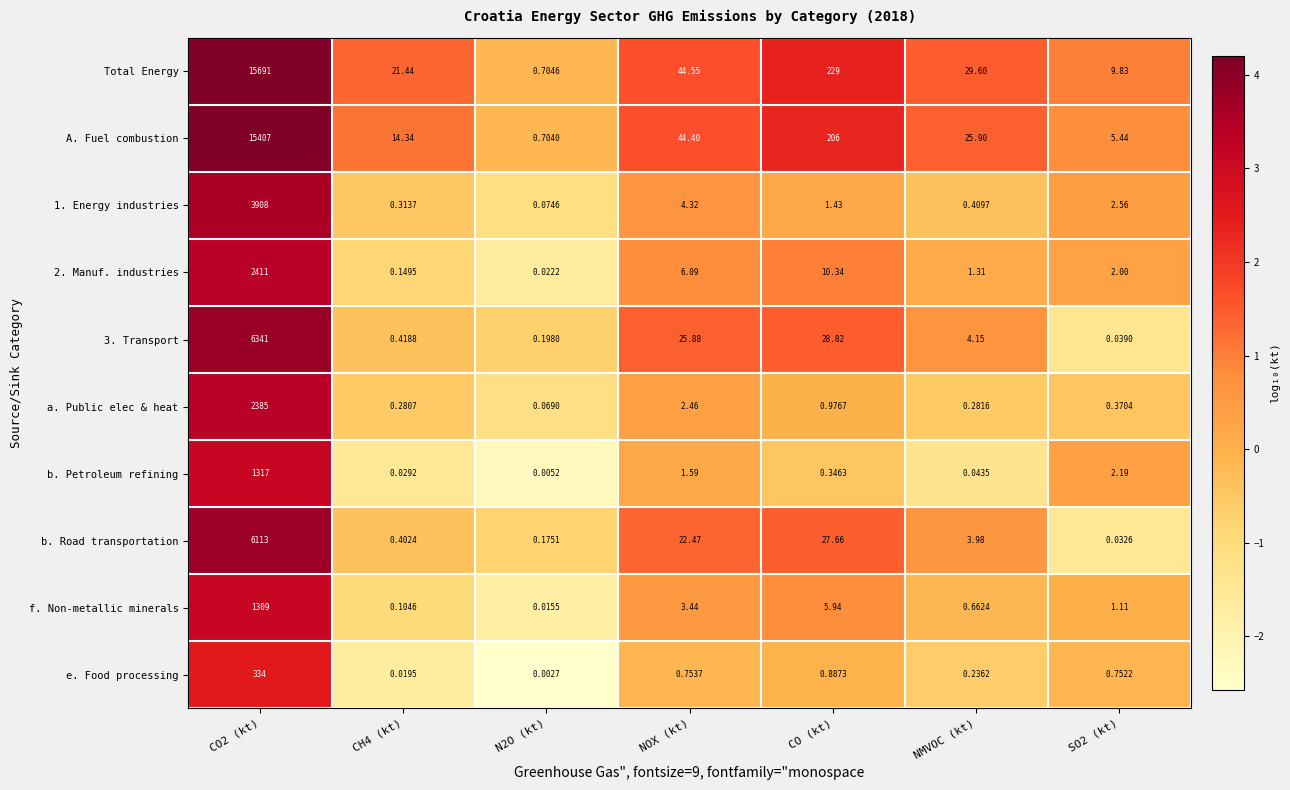

Which series has the largest total across all categories?

Total Energy